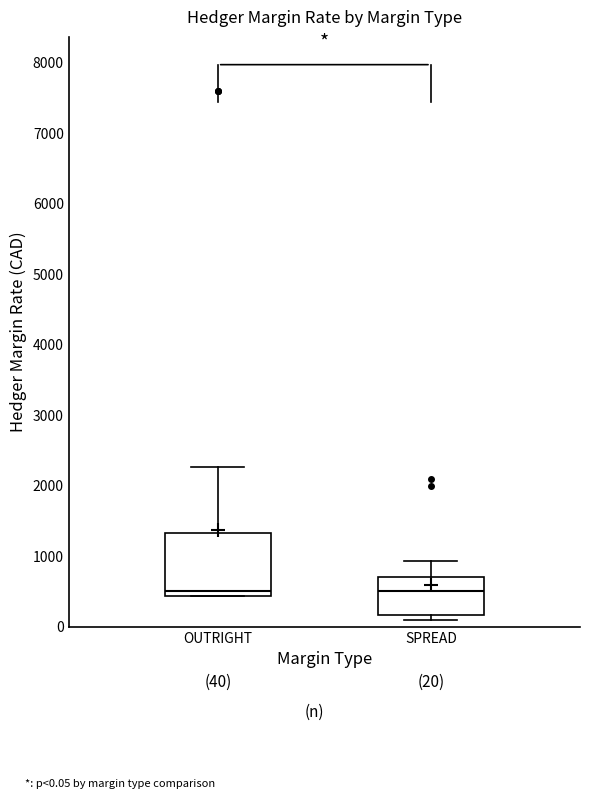

Which box is the tallest, from its lower edge to its upper edge?

OUTRIGHT